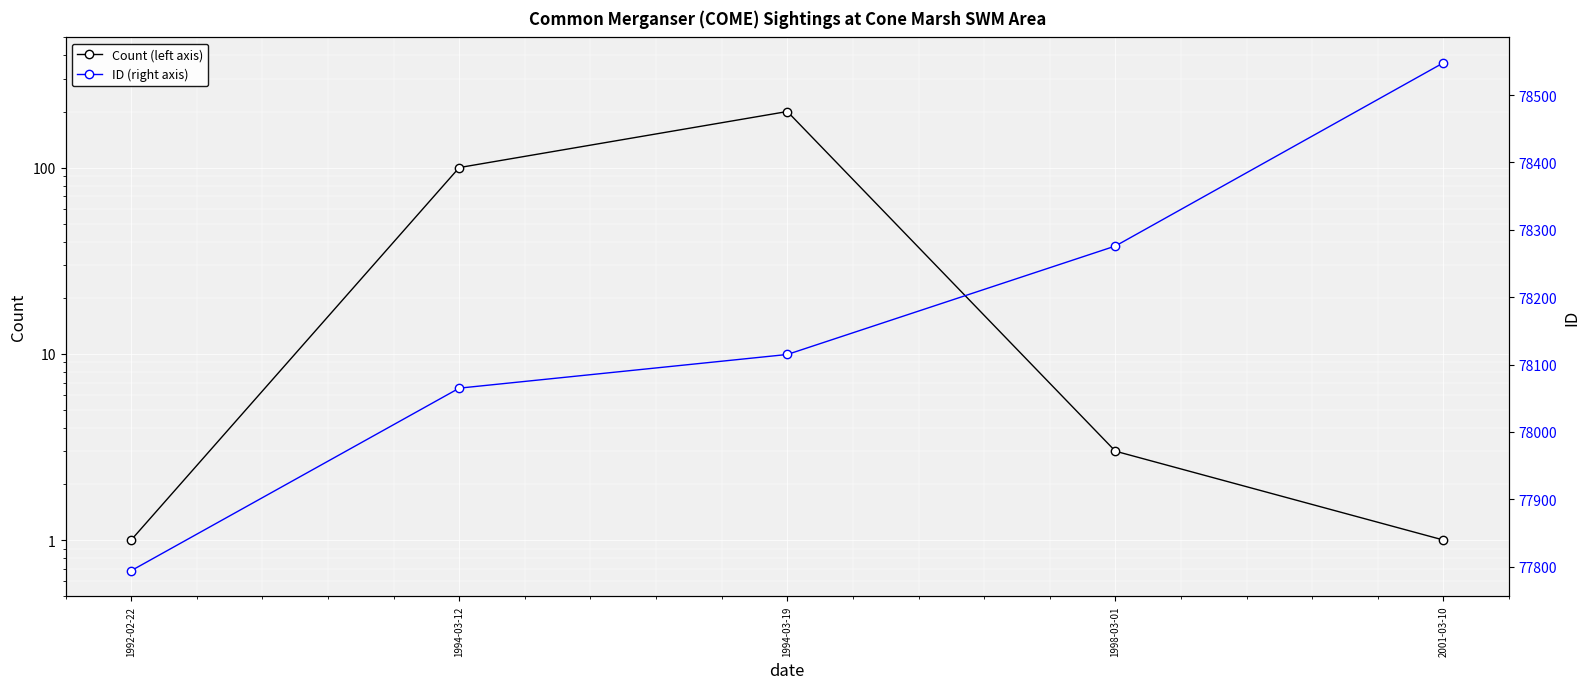

Where is the first local maximum for Count (left axis)?

1994-03-19